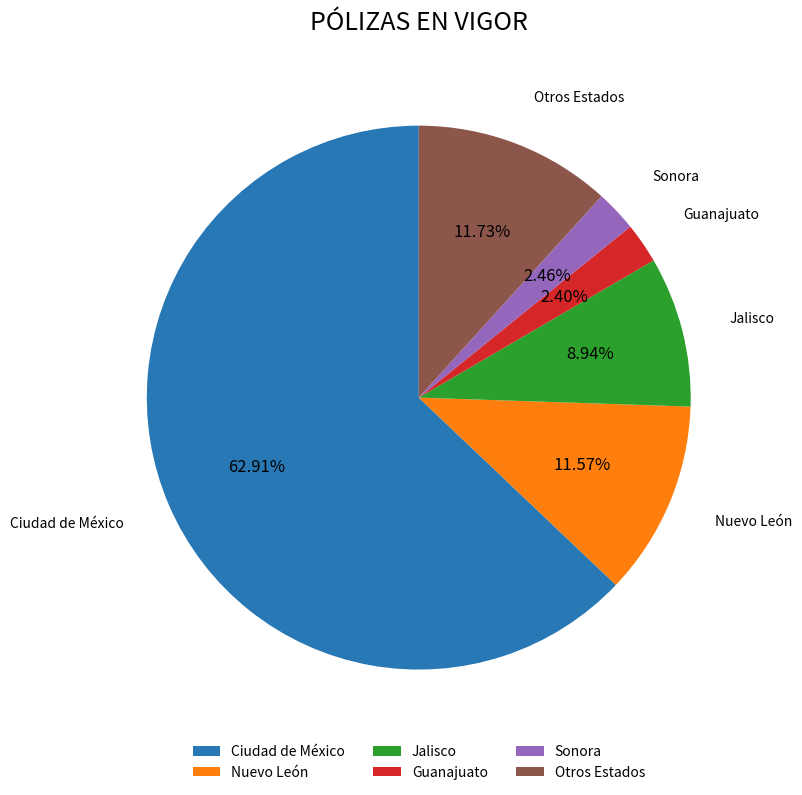

Combined, do Ciudad de México and Jalisco account for over 50%?

Yes